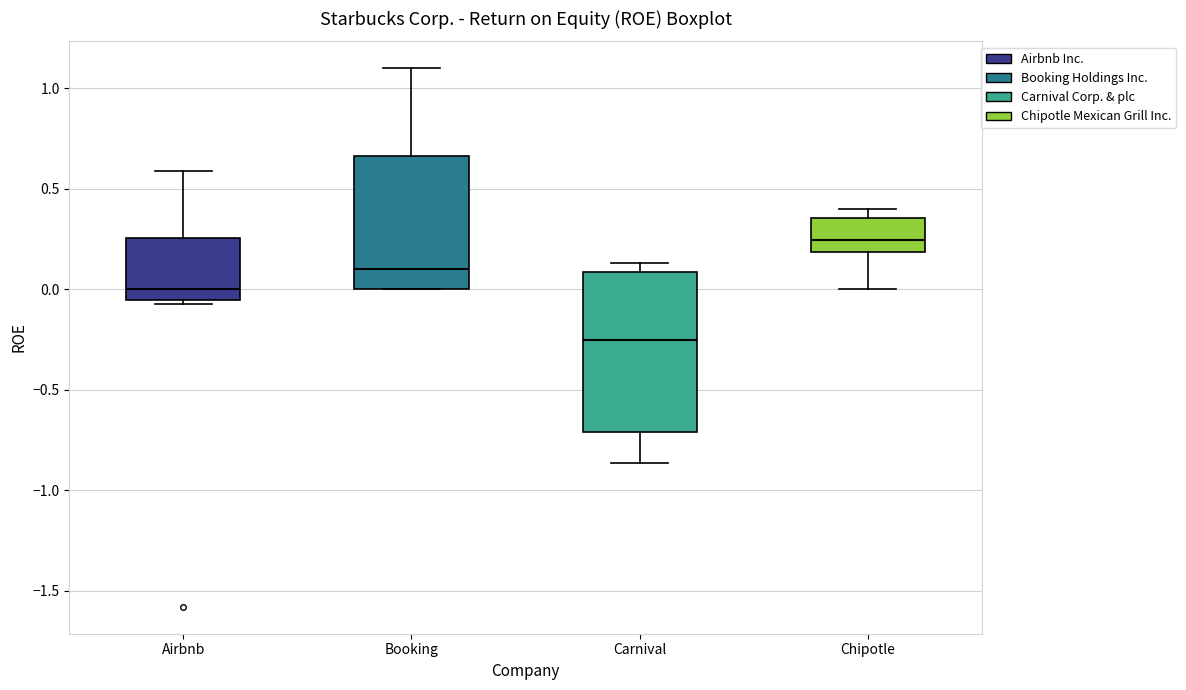

Reading left to right, transcribe this box plot: for each box, give where its median line is, the range the box spans, and where its two whiskers end, as read against the y-axis. The values are not printed on the chart, so give them approximately, as read against the axis.

Airbnb: median 0.00, box -0.05 to 0.25, whiskers -0.05 (just below the box's lower edge) to 0.60
Booking: median 0.10, box 0.00 to 0.65, whiskers 0.00 to 1.10
Carnival: median -0.25, box -0.70 to 0.10, whiskers -0.85 to 0.15
Chipotle: median 0.25, box 0.20 to 0.35, whiskers 0.00 to 0.40